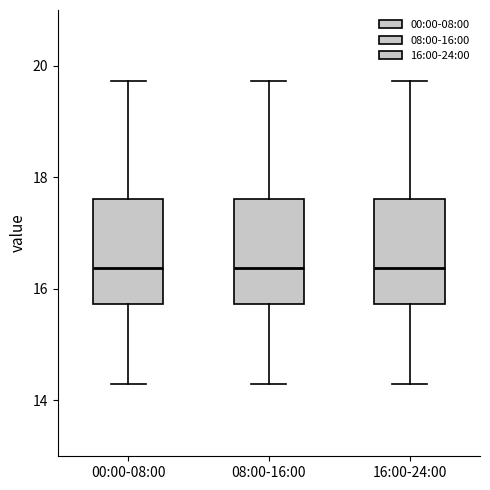

Where does the upper whisker of the box for 00:00-08:00 end on the y-axis? The values are not printed on the chart, so give them approximately, as read against the axis.

19.8